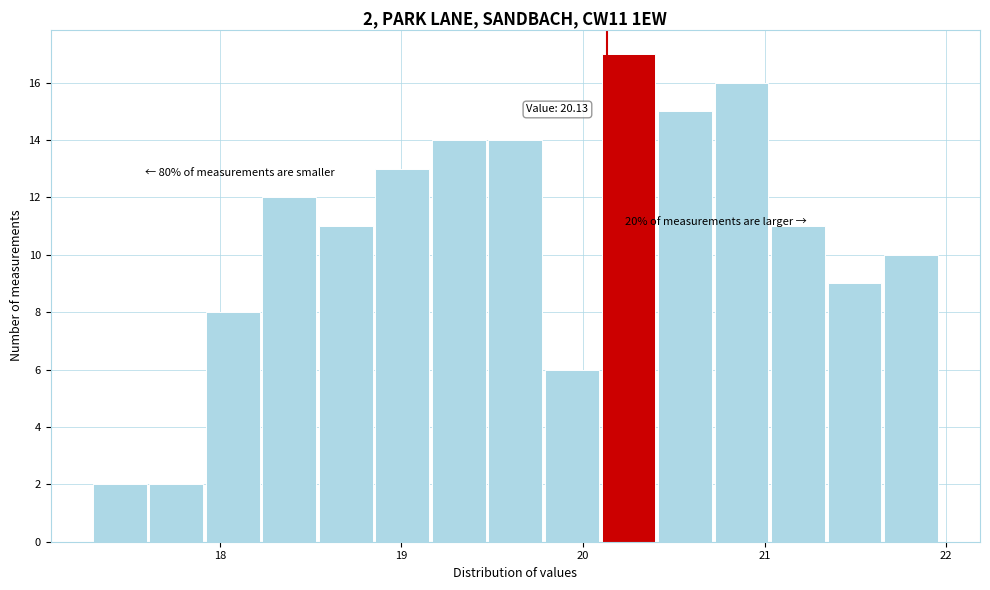

Around what value on the x-axis is the tallest bar? Give the approximate position of its centre, as read against the axis.

20.2